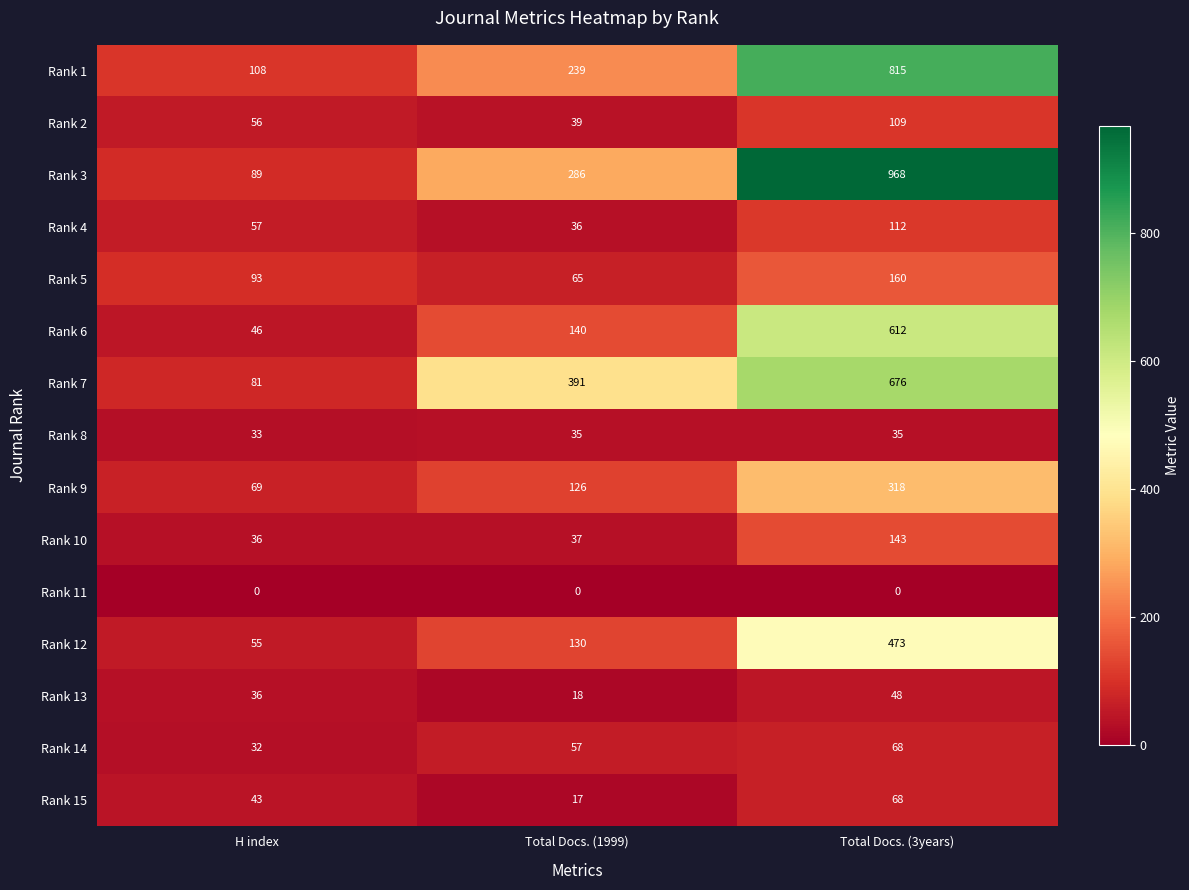

Which series has the largest range (max minus min)?

Rank 3